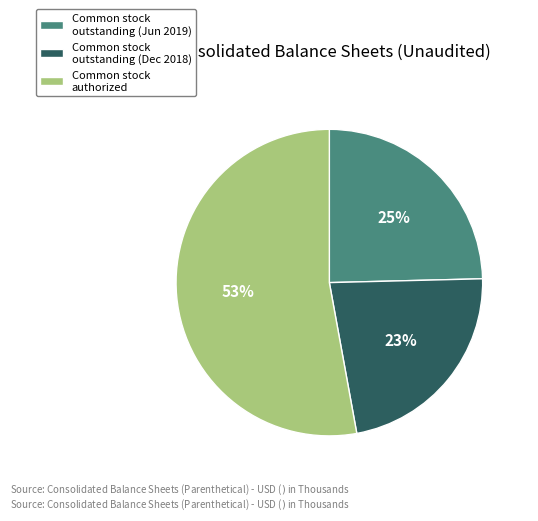

Count the number of slices in the pie.

3